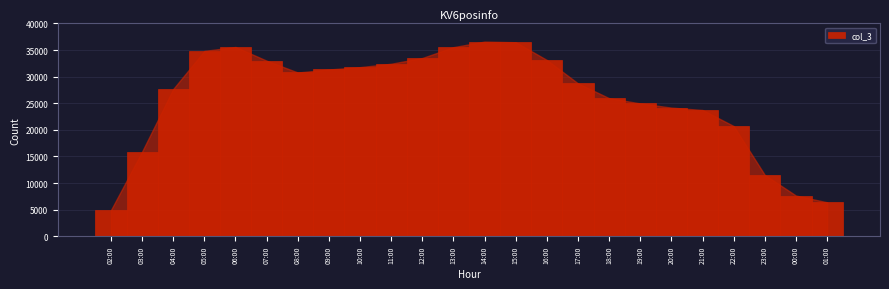

At which category does the chart reach its minimum across all series?

02:00